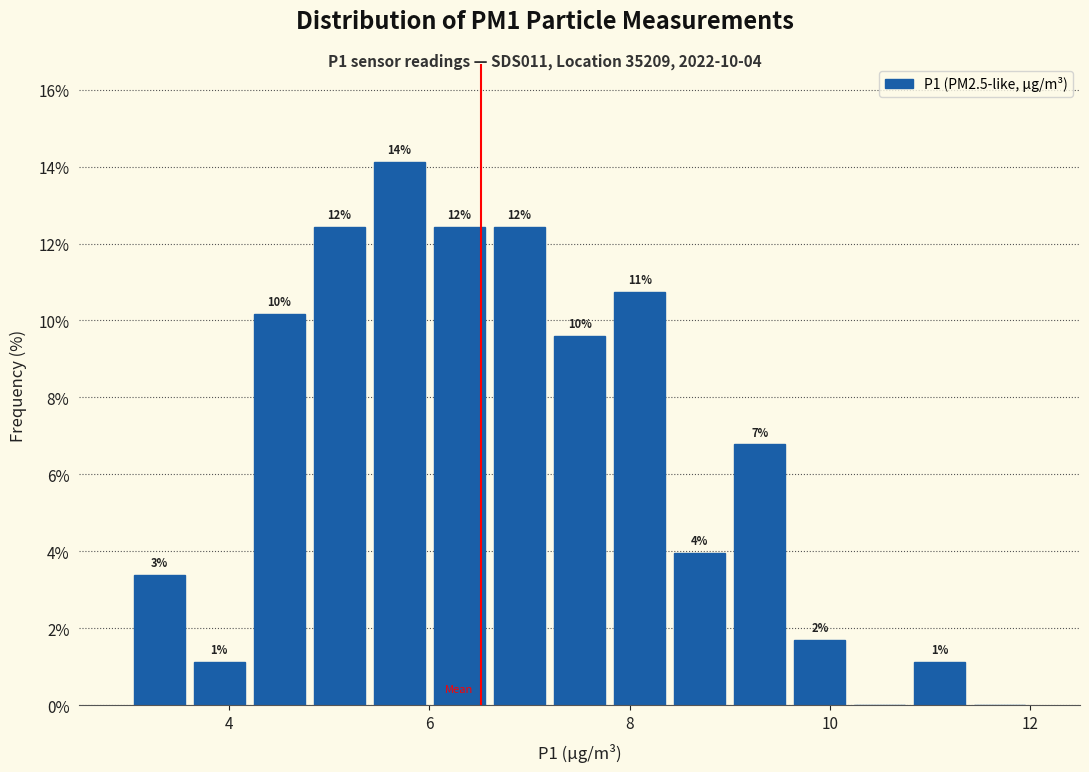

Around what value on the x-axis is the tallest bar? Give the approximate position of its centre, as read against the axis.

5.8